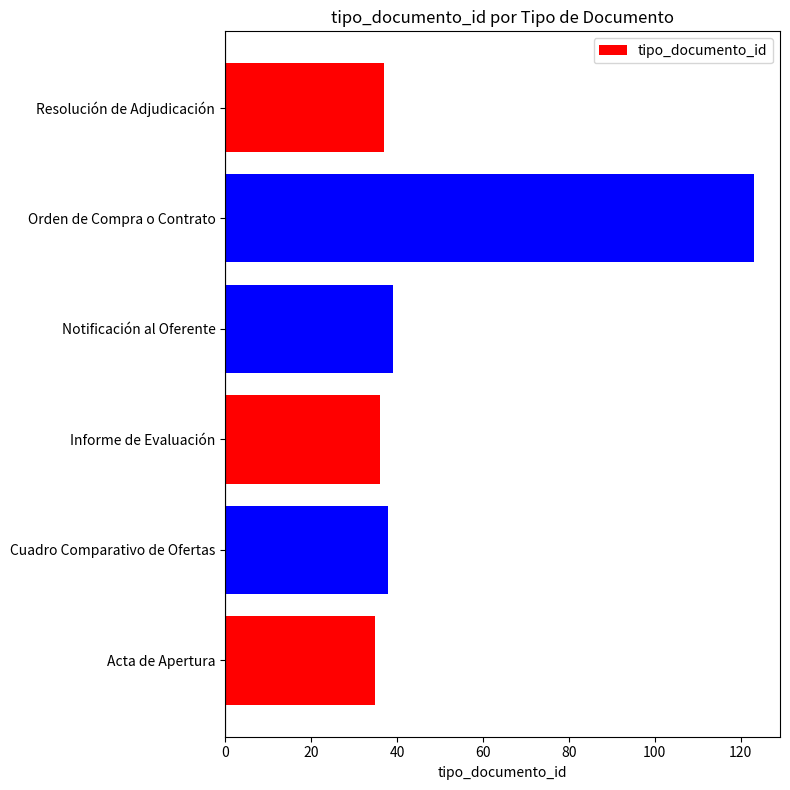

The chart shows a value of 11 at Resolución de Adjudicación. True or false?

False